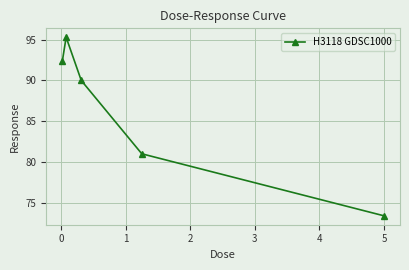

What is the value of the 4th point from the left?

81.0